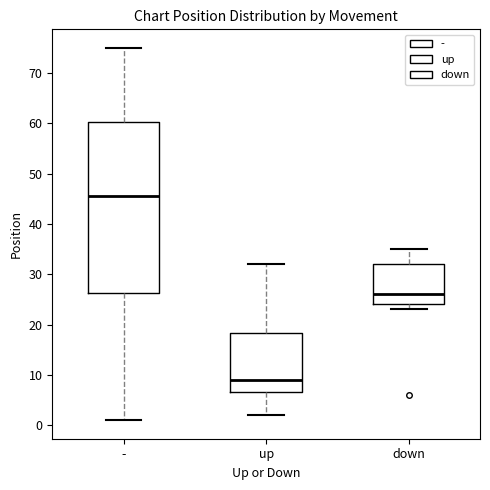

Which box's median line is the highest?

-